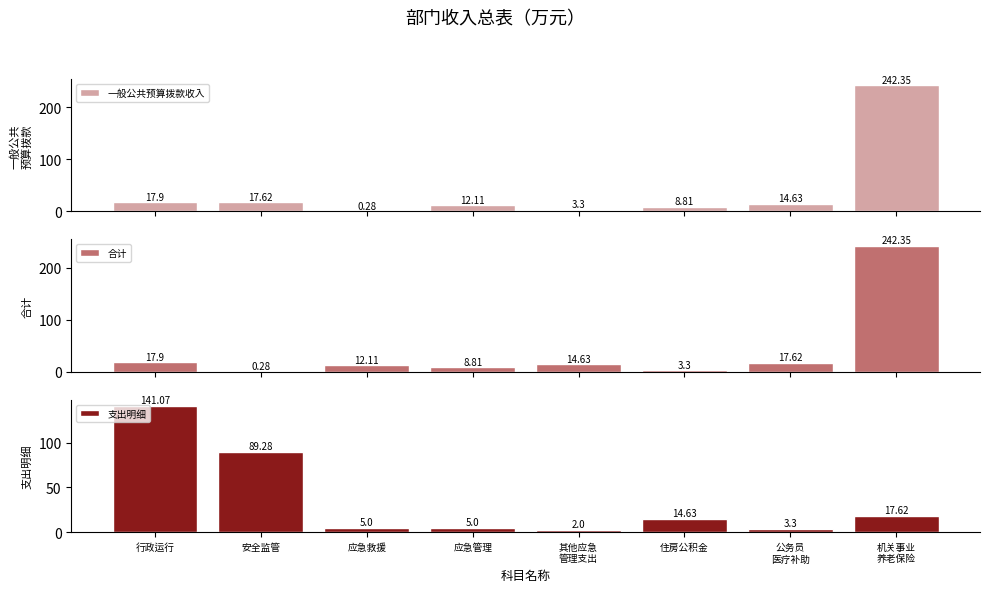

Does the chart contain stacked bars?

No